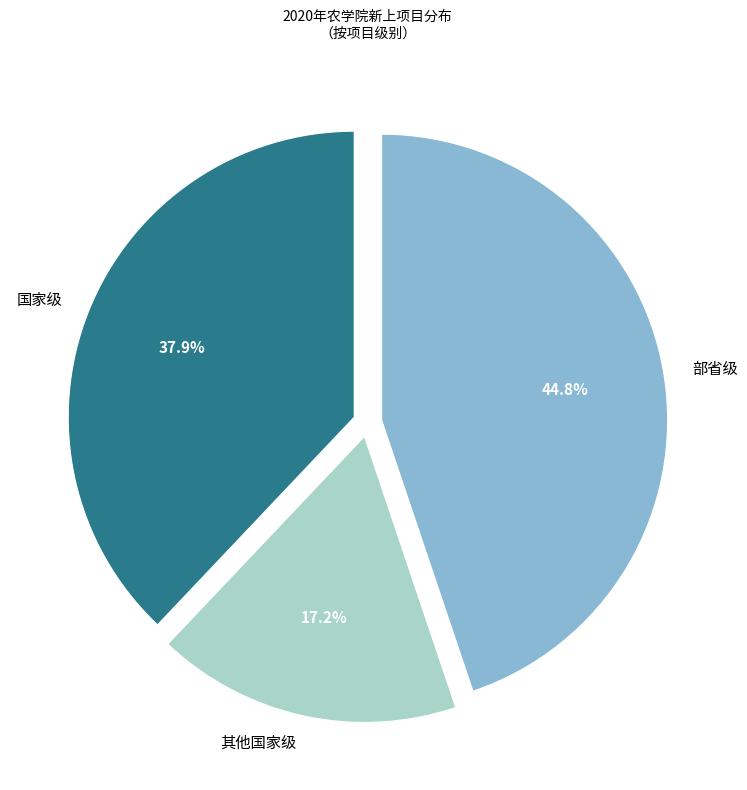

Is the sum of 其他国家级 and 部省级 greater than half?

Yes